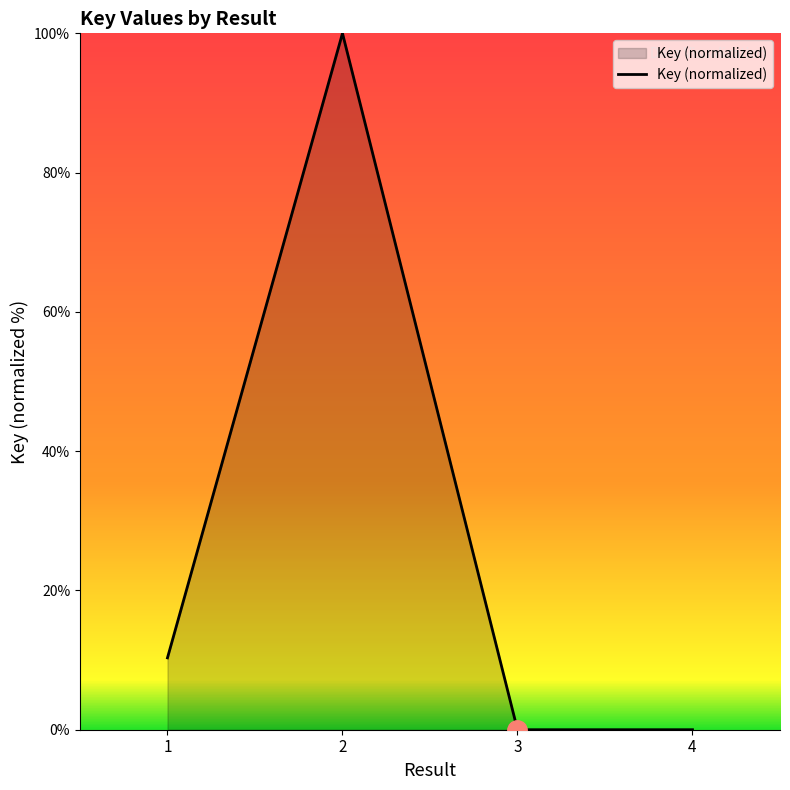

Count the number of data series in this chart.

1